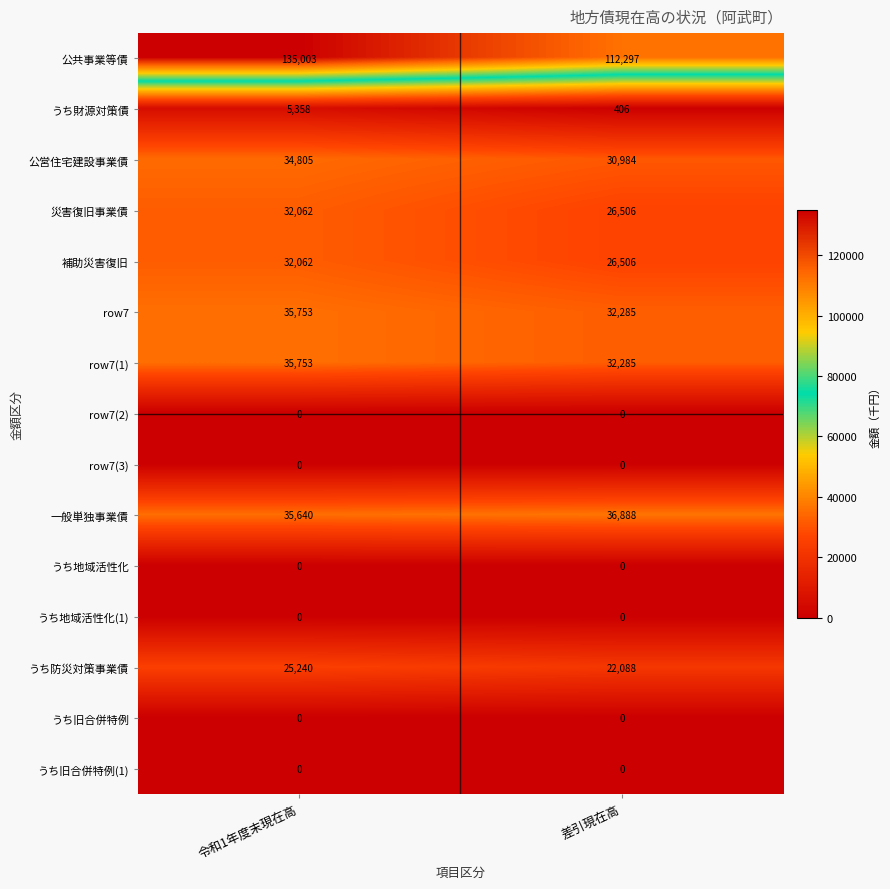

What is the difference between the highest and lowest values at 令和1年度末現在高?

135003